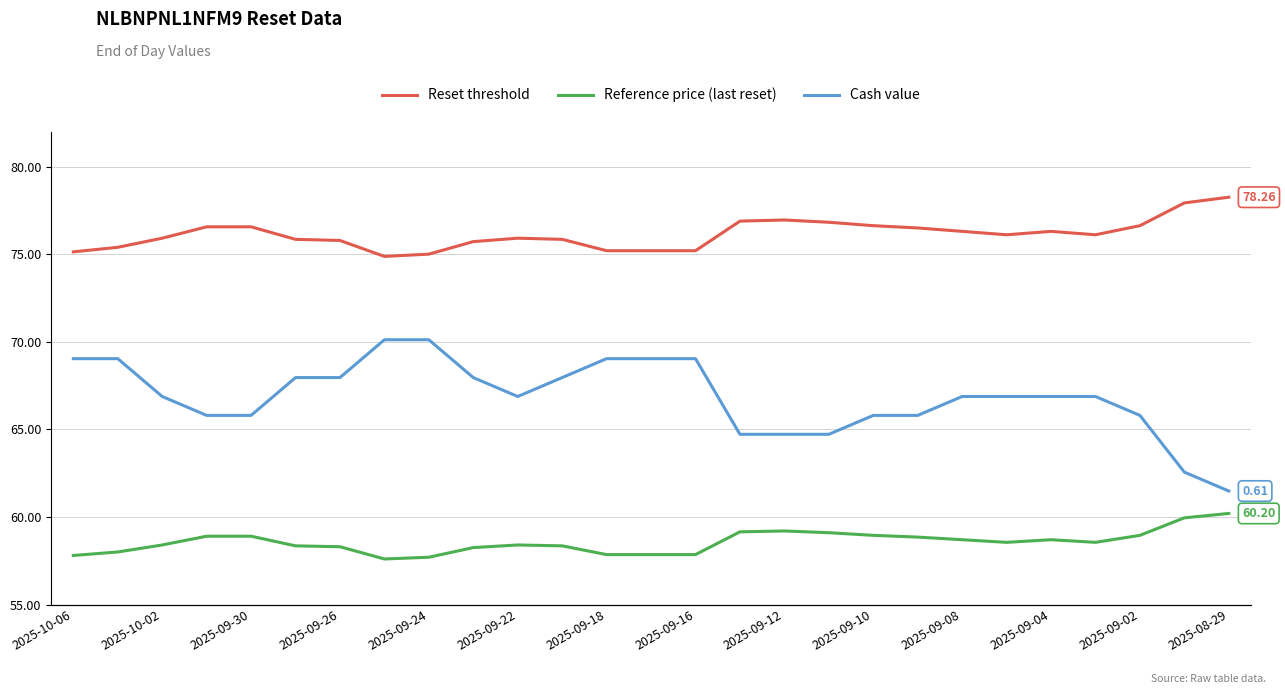

How many categories are shown in the chart?

27